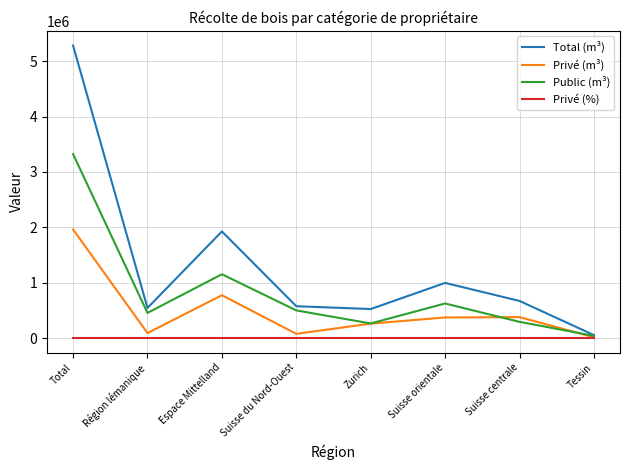

List the series in order of their peak value, highest first.

Total (m³), Public (m³), Privé (m³), Privé (%)